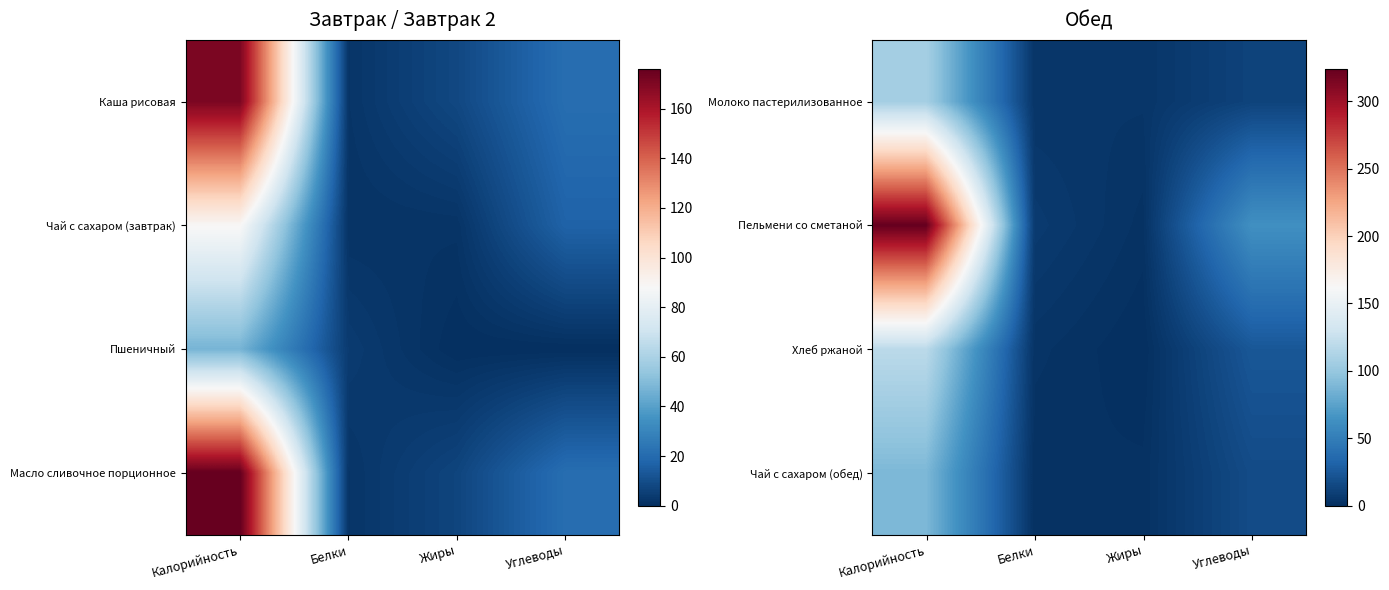

Which category has the lowest value across all series?

Жиры